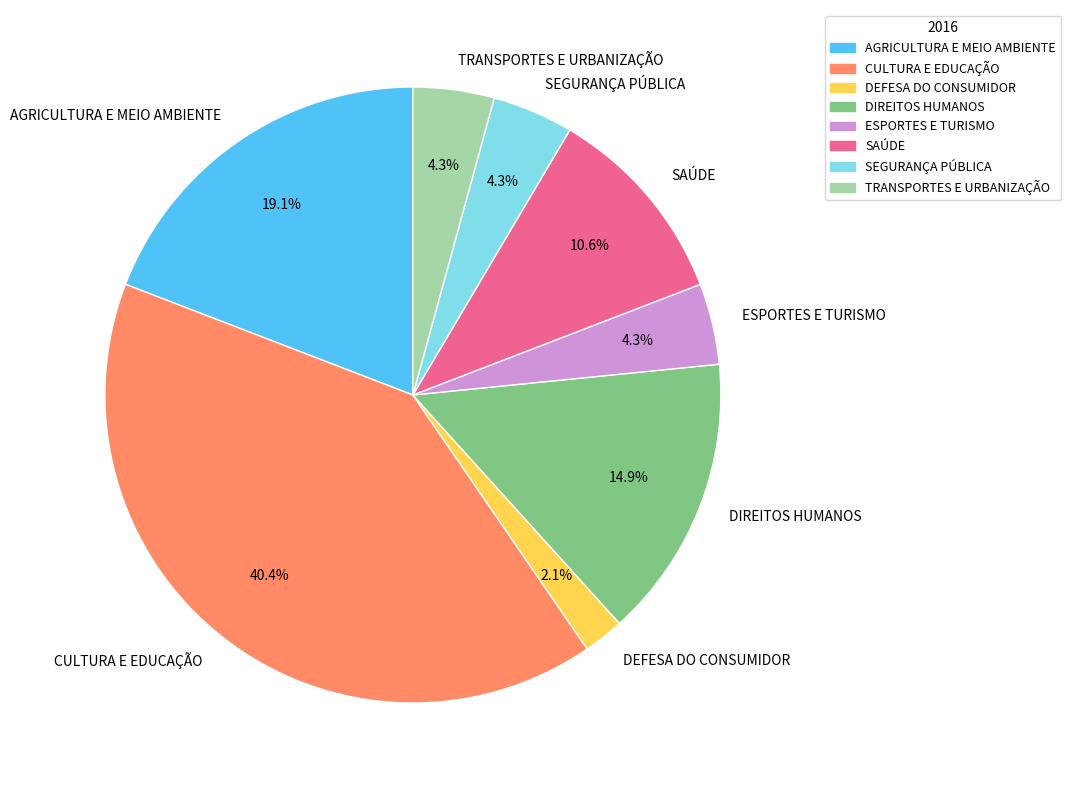

What is the smallest slice in the pie chart?

DEFESA DO CONSUMIDOR